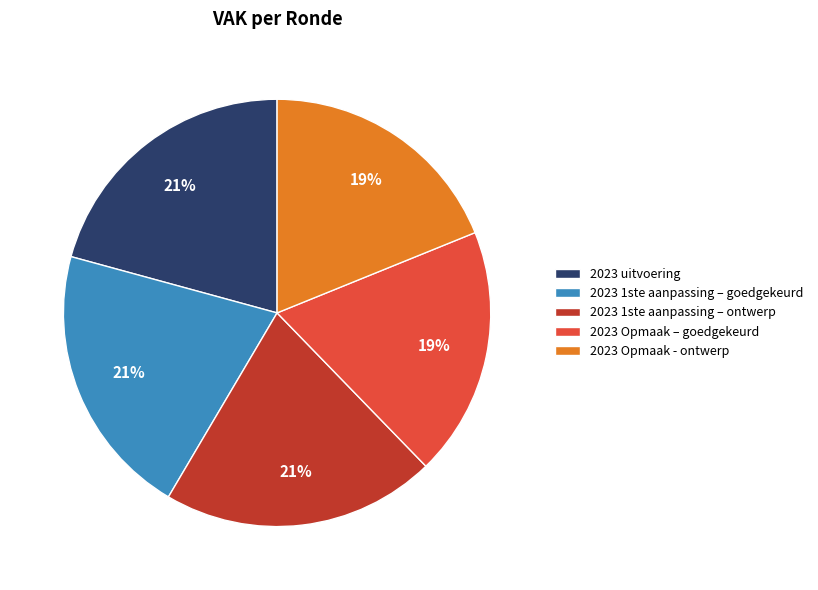

True or false: 2023 1ste aanpassing – goedgekeurd accounts for 21% of the total.

True